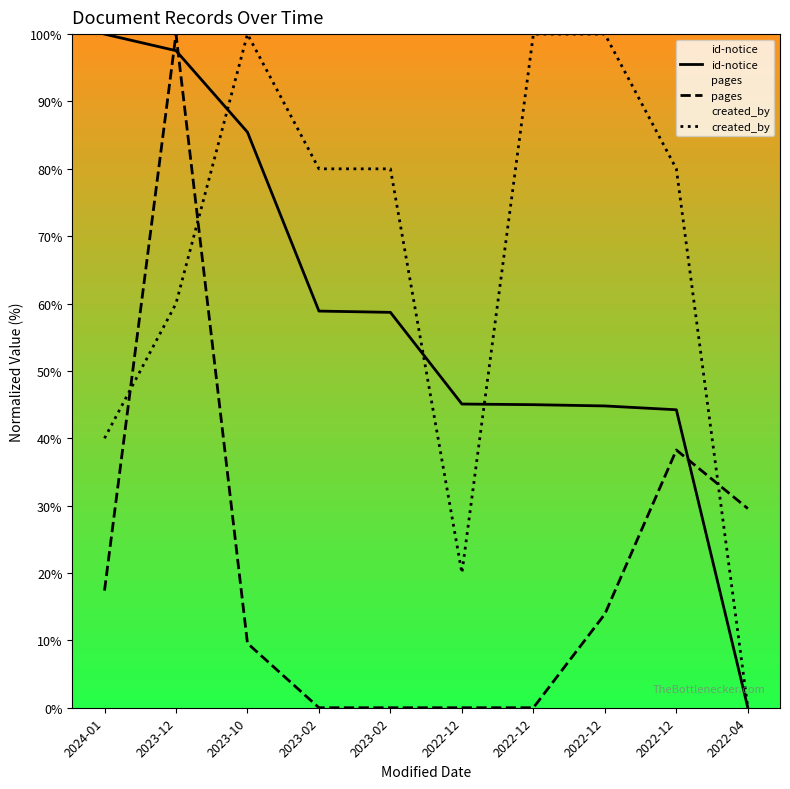

Between which two adjacent categories do id-notice and pages first intersect?

2024-01 and 2023-12